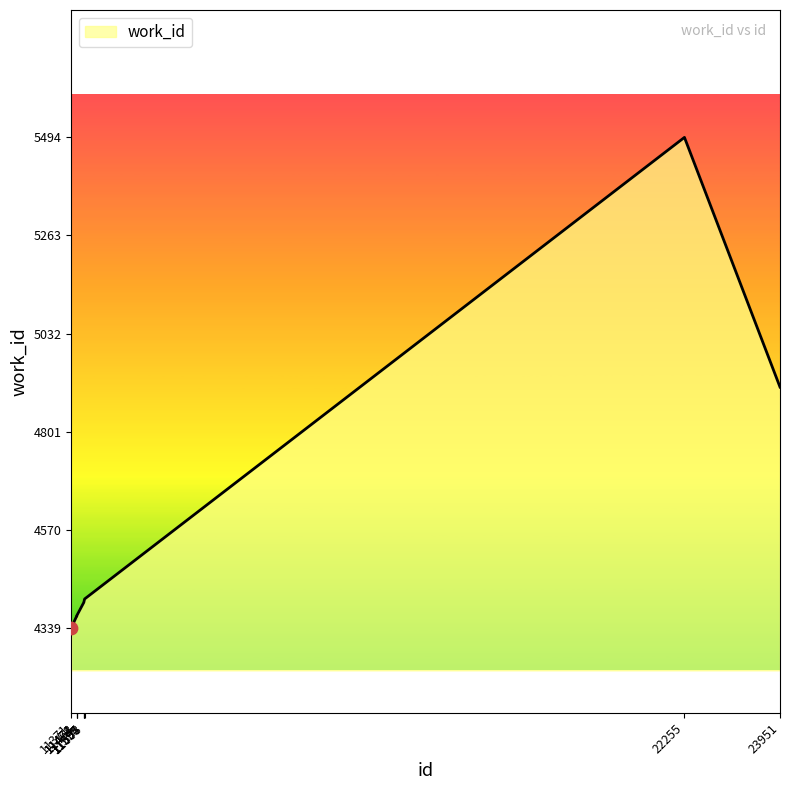

Approximately how many times larger is the value at 11597 compared to 11474?

1.0